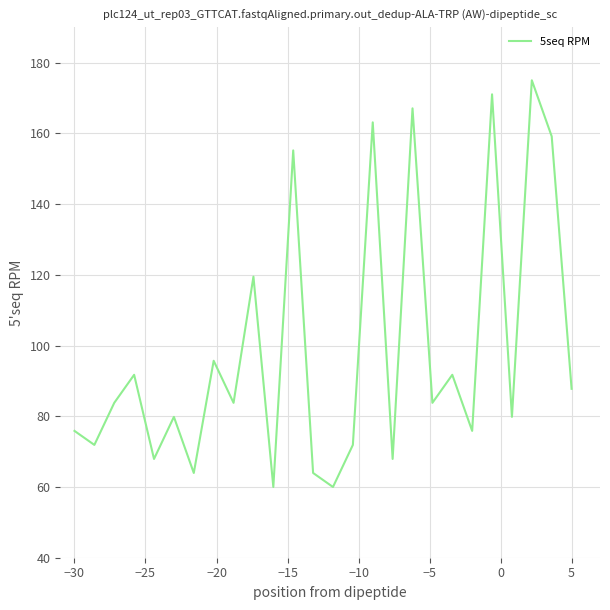

Reading left to right, what are all the values shown in this chart?

75.9	71.9	83.8	91.7	67.9	79.8	64.0	95.7	83.8	119.5	60.0	155.2	64.0	60.0	71.9	163.1	67.9	167.1	83.8	91.7	75.9	171.0	79.8	175.0	159.1	87.8